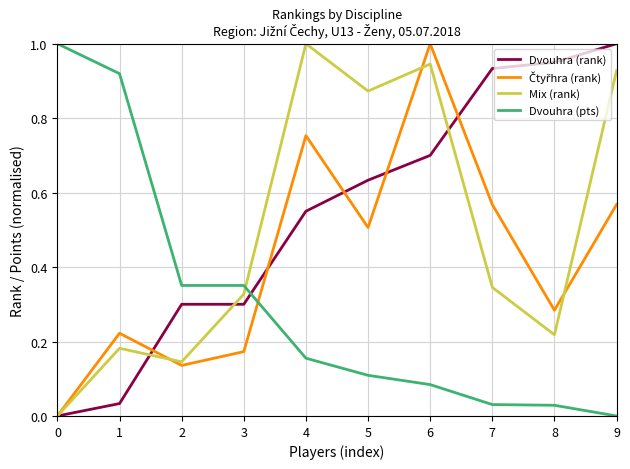

True or false: Mix (rank) and Dvouhra (pts) cross at least once.

True